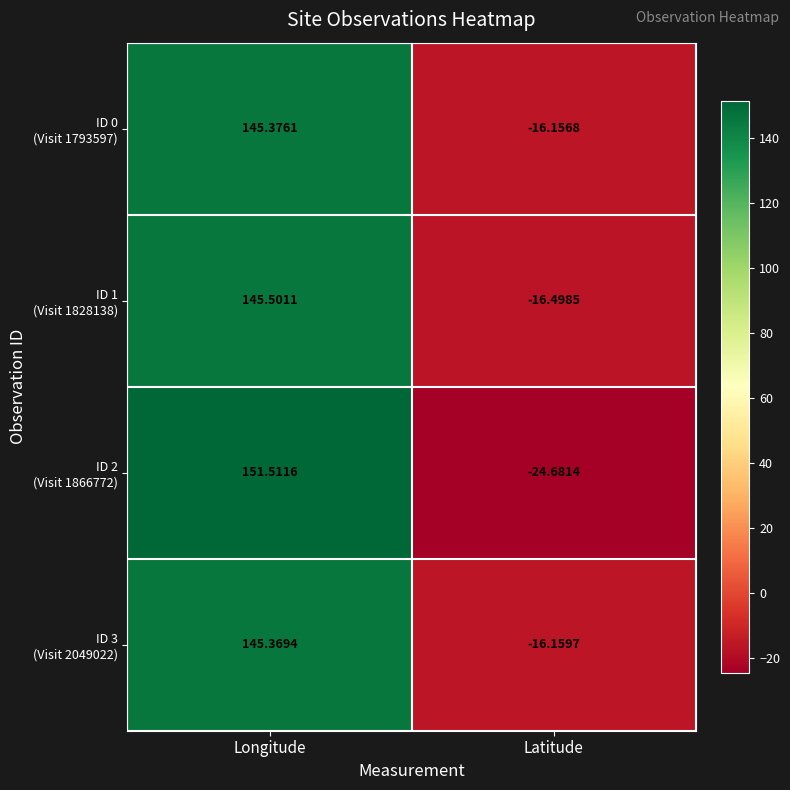

How many series are shown in this chart?

4